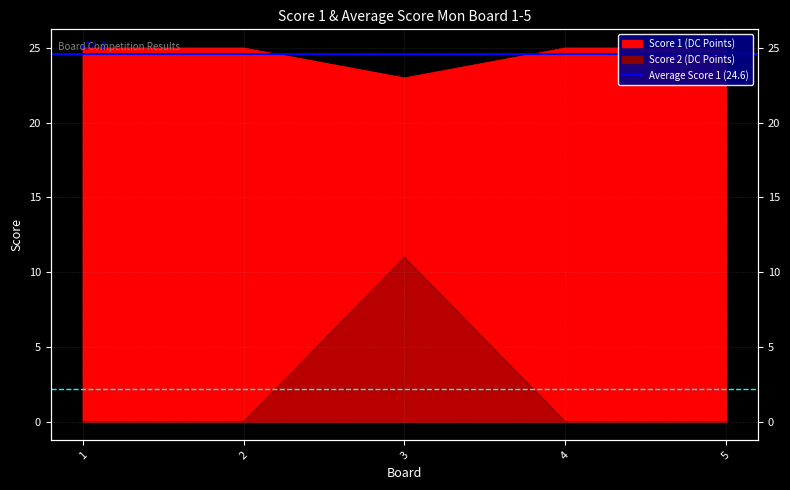

Which series has the largest total across all categories?

Avg Score 1